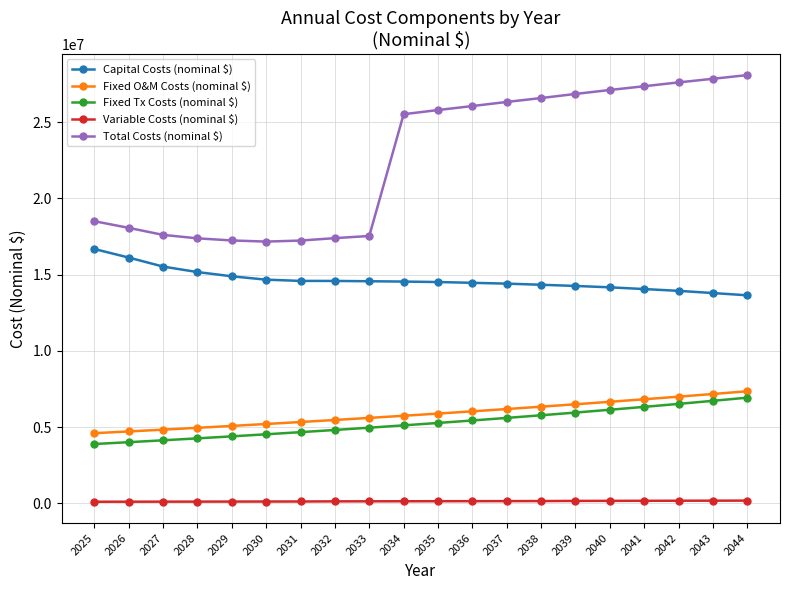

What is the average value of the Variable Costs (nominal $) series?

133109.4